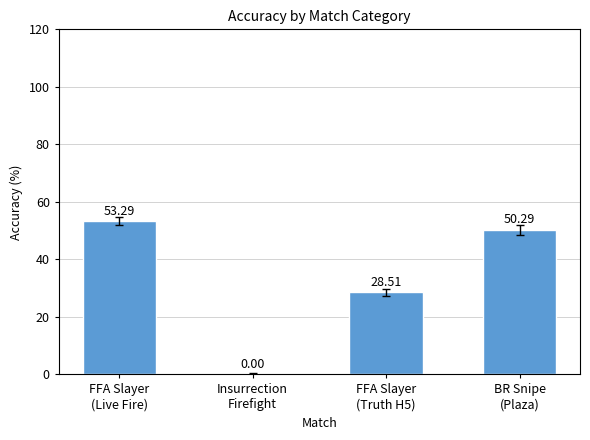

What is the sum of all values?

132.1